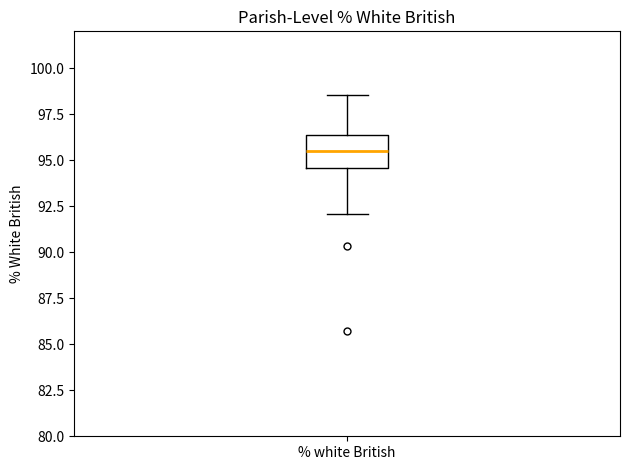

Transcribe this box plot: give where the median line is, the range the box spans, and where the two whiskers end, as read against the y-axis. The values are not printed on the chart, so give them approximately, as read against the axis.

median 95.5, box 94.5 to 96.5, whiskers 92.0 to 98.5